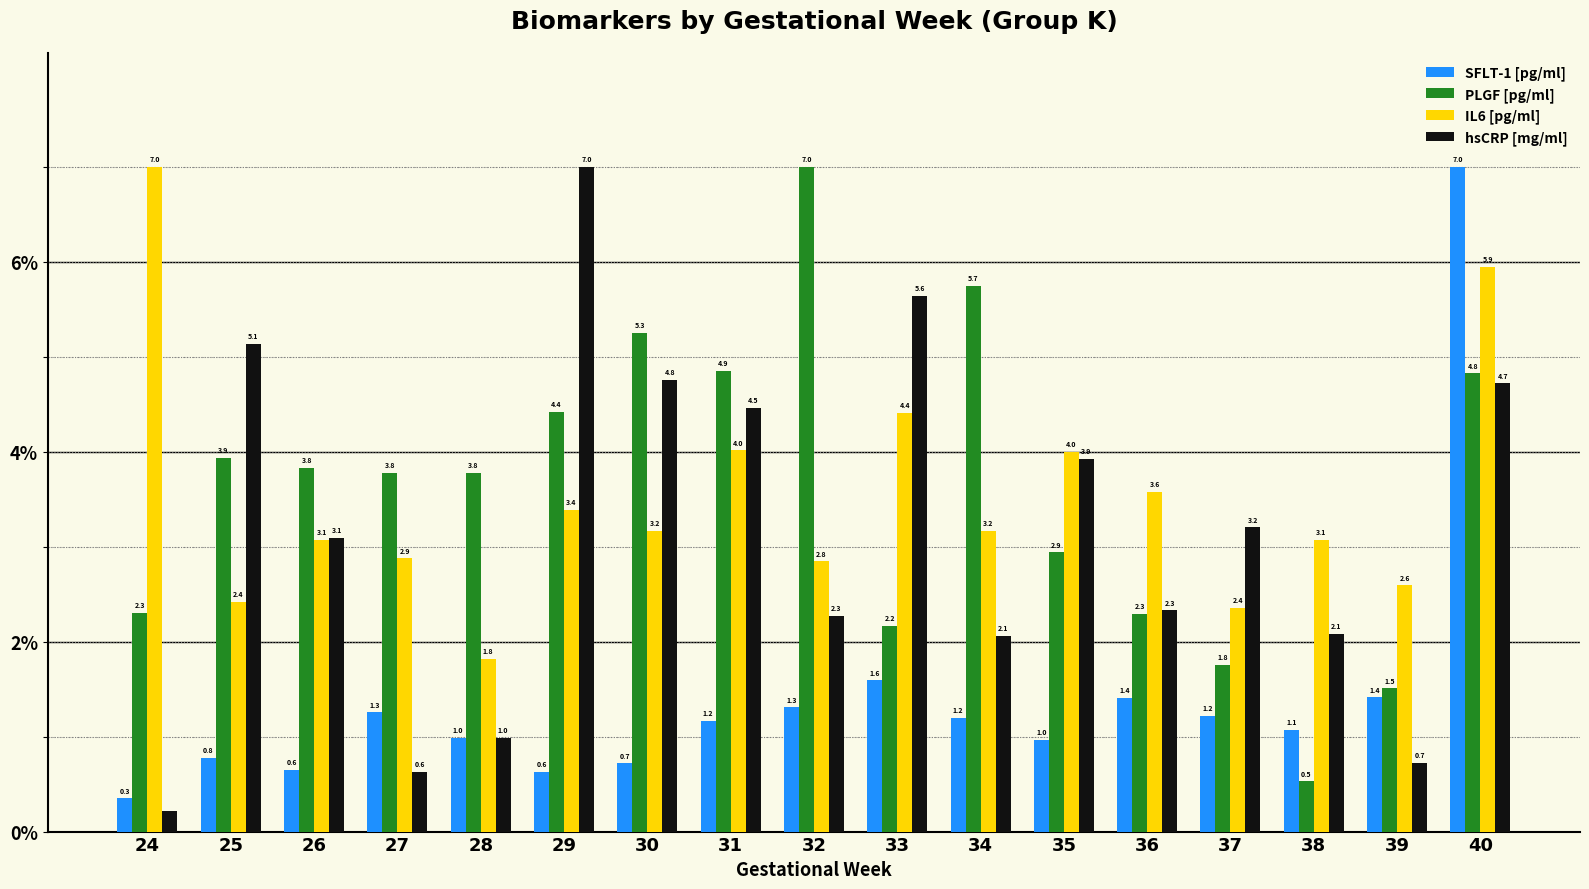

What is the sum of the hsCRP [mg/ml] values at 31 and 37?

7.7